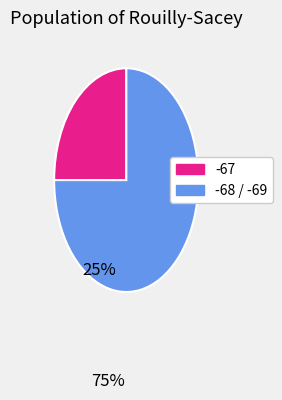

Does any single category account for the majority?

Yes